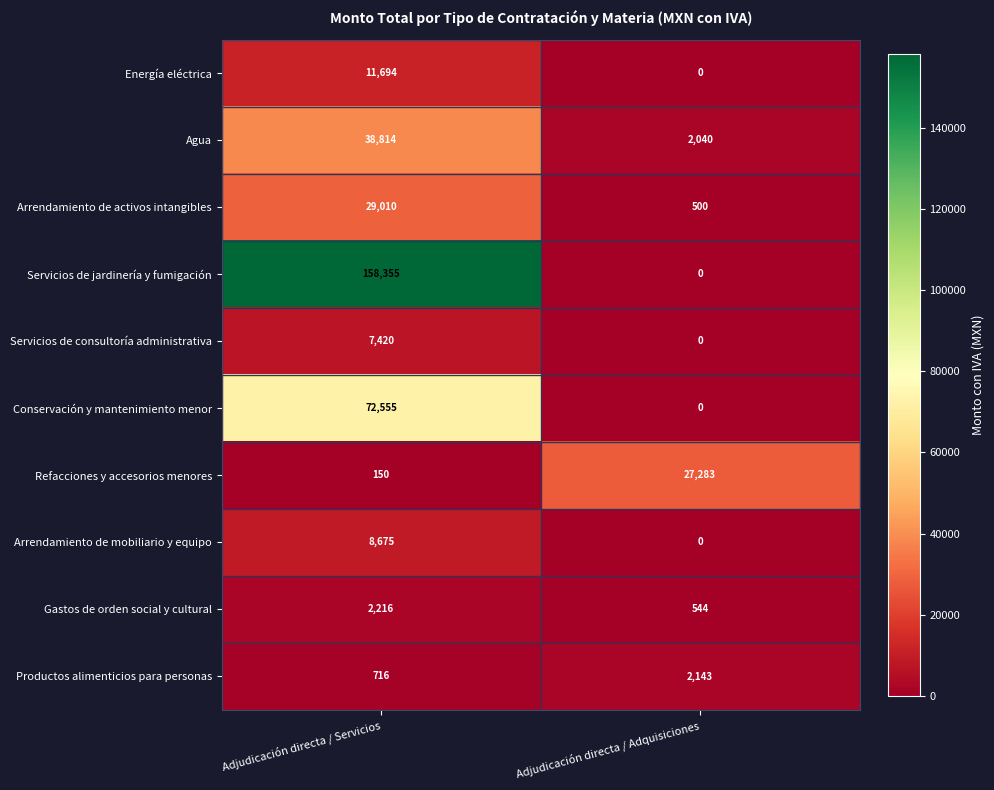

Reading left to right, what are all the values shown in this chart?

Energía eléctrica: 11694	0
Agua: 38814	2040
Arrendamiento de activos intangibles: 29010	500
Servicios de jardinería y fumigación: 158355	0
Servicios de consultoría administrativa: 7420	0
Conservación y mantenimiento menor: 72555	0
Refacciones y accesorios menores: 150	27283
Arrendamiento de mobiliario y equipo: 8675	0
Gastos de orden social y cultural: 2216	544
Productos alimenticios para personas: 716	2143